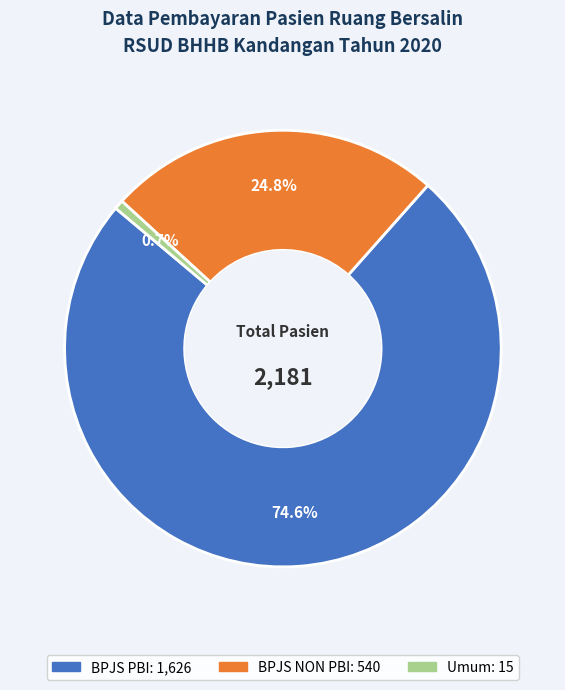

Is there any slice that represents more than half of the pie?

Yes